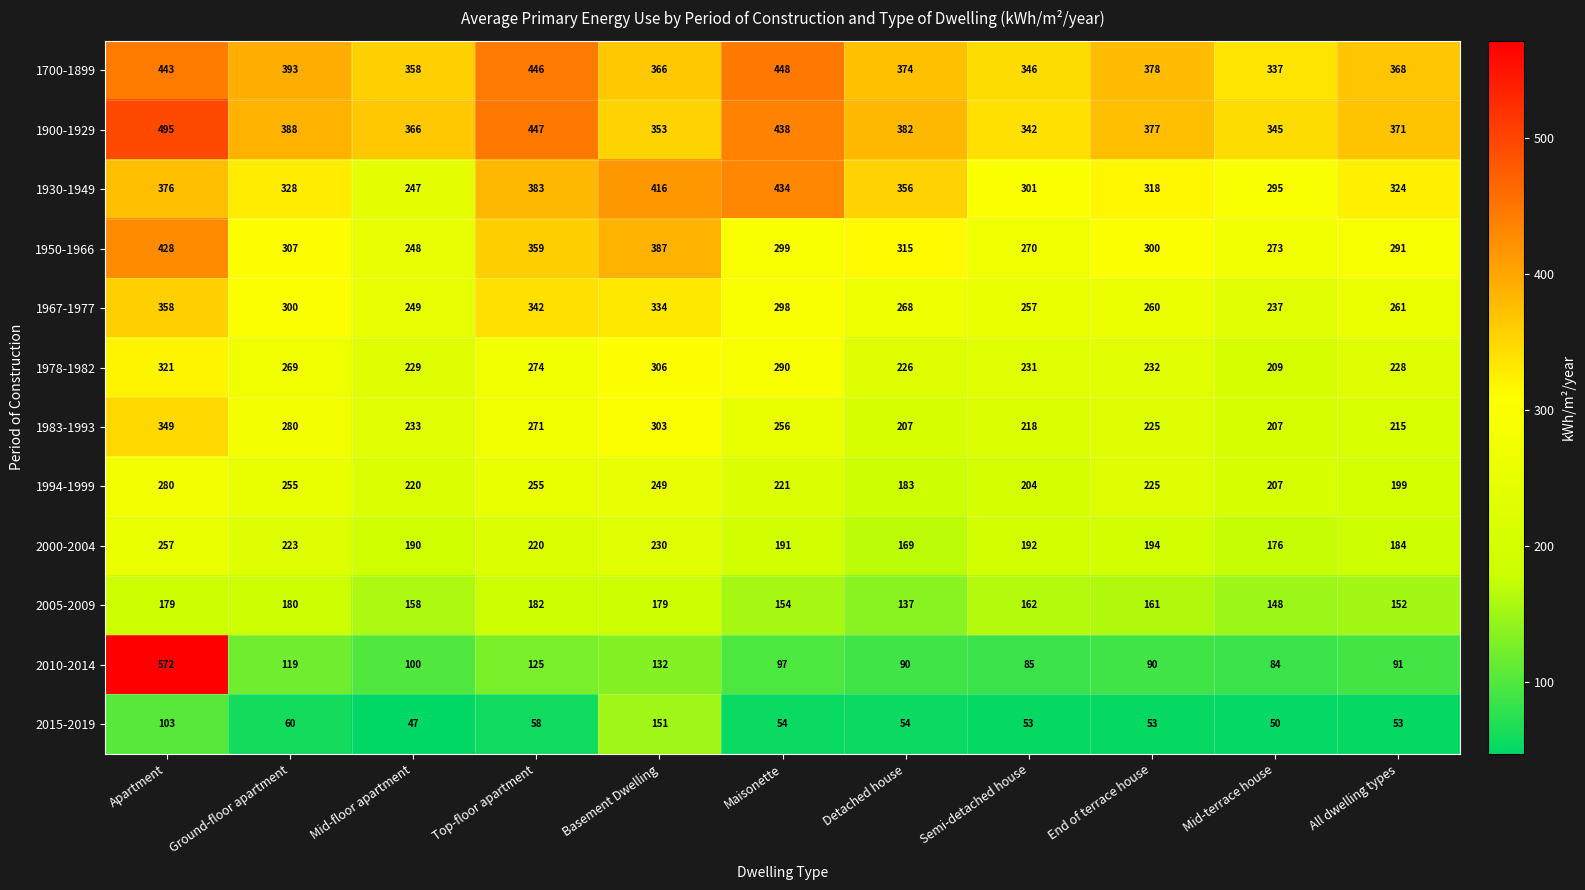

How many series are shown in this chart?

12